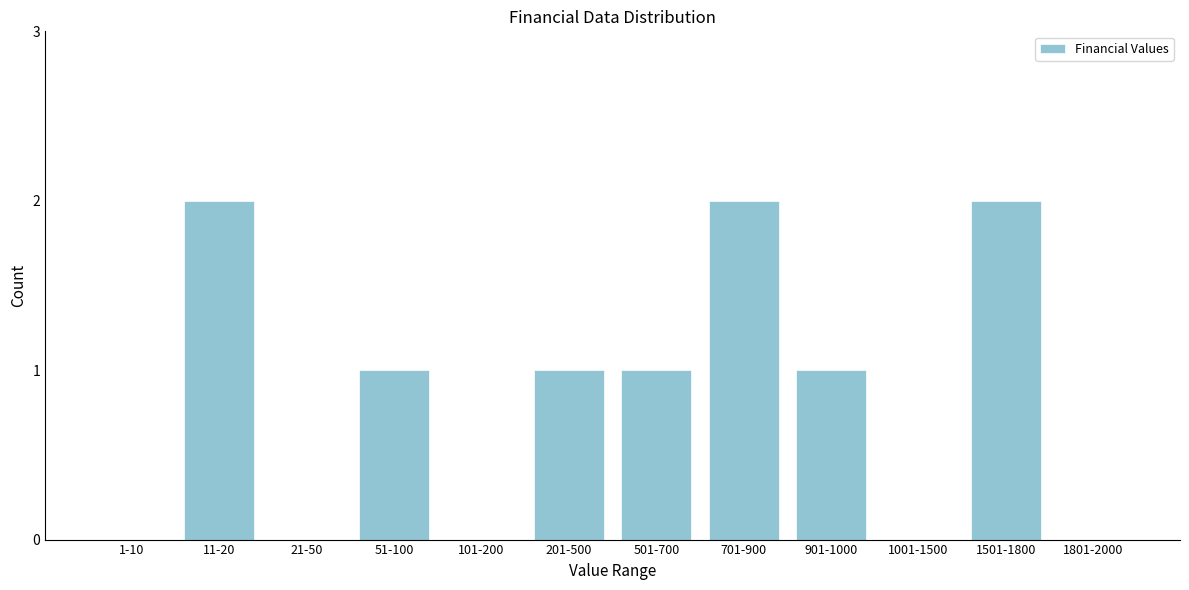

Reading right to left, what are all the values shown in this chart?

1801-2000=0	1501-1800=2	1001-1500=0	901-1000=1	701-900=2	501-700=1	201-500=1	101-200=0	51-100=1	21-50=0	11-20=2	1-10=0